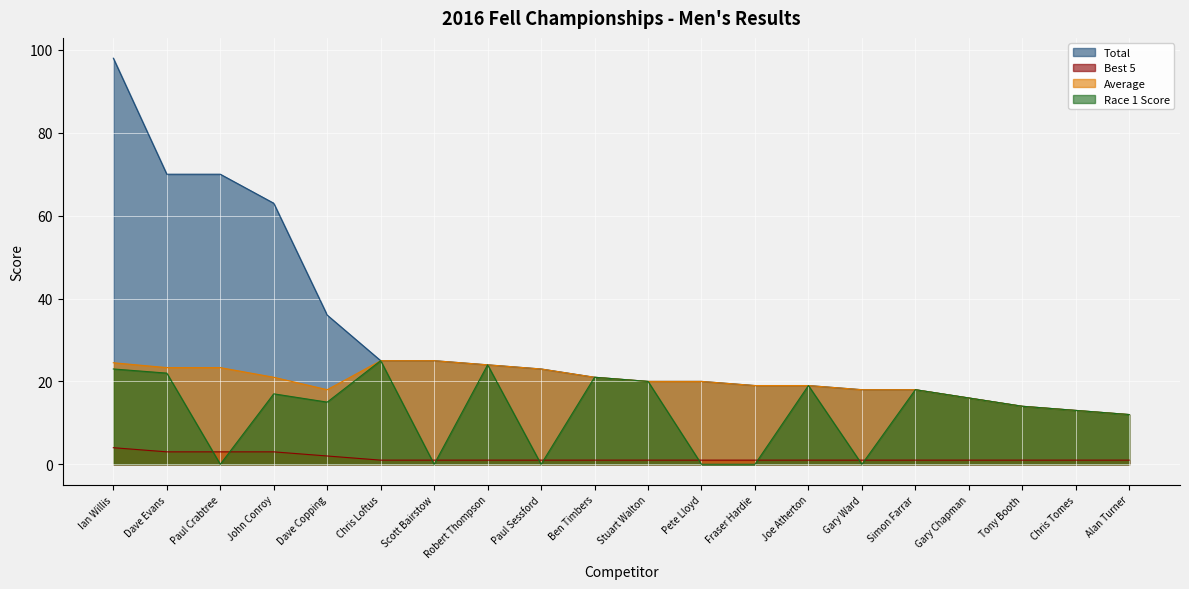

What is the difference between the Total values at Tony Booth and Chris Loftus?

11.0